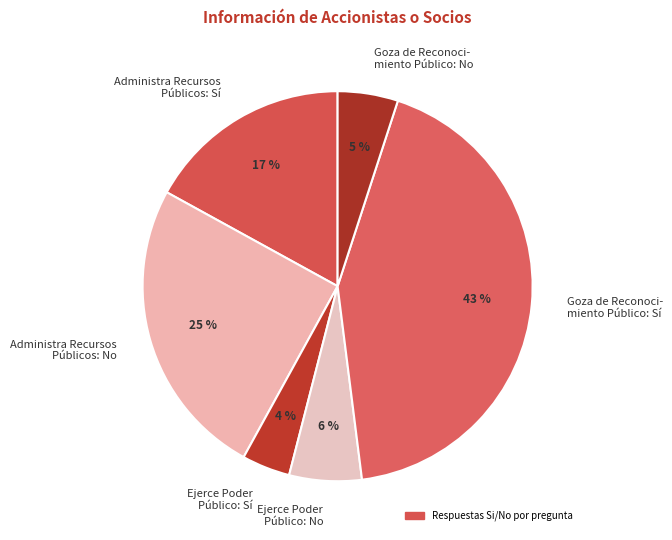

To the nearest percent, what is the difference between the largest and smallest slice percentages?

39%